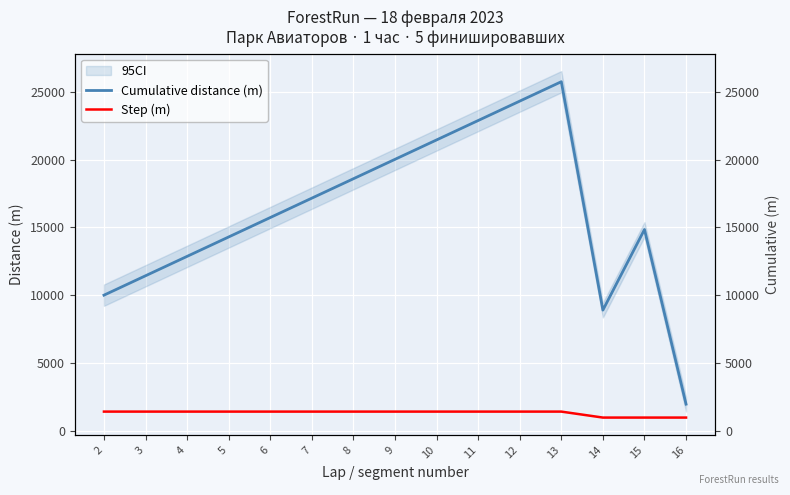

What is the sum of all Step (m) values?

20130